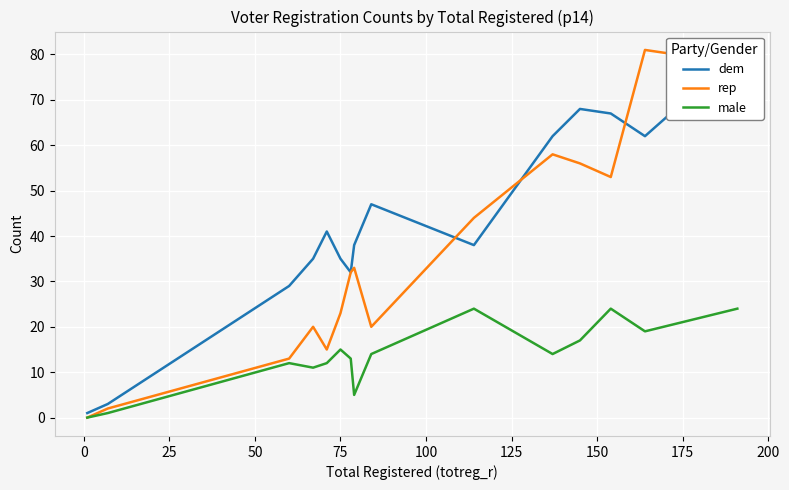

How many values in the rep series exceed 32?

7